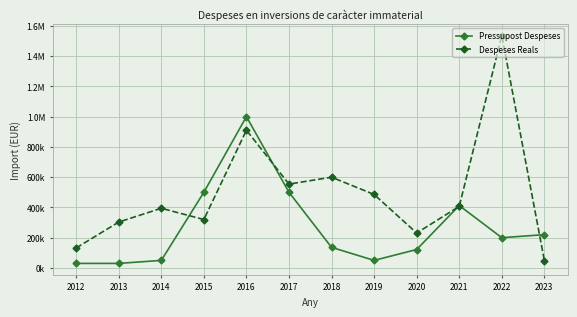

Is this an area chart (filled region under the line)?

No